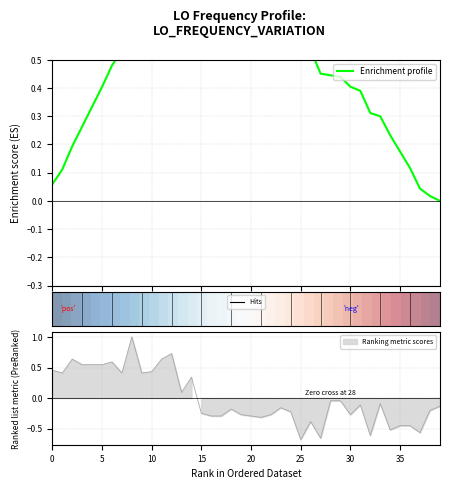

What is the maximum value for Enrichment profile?

1.0